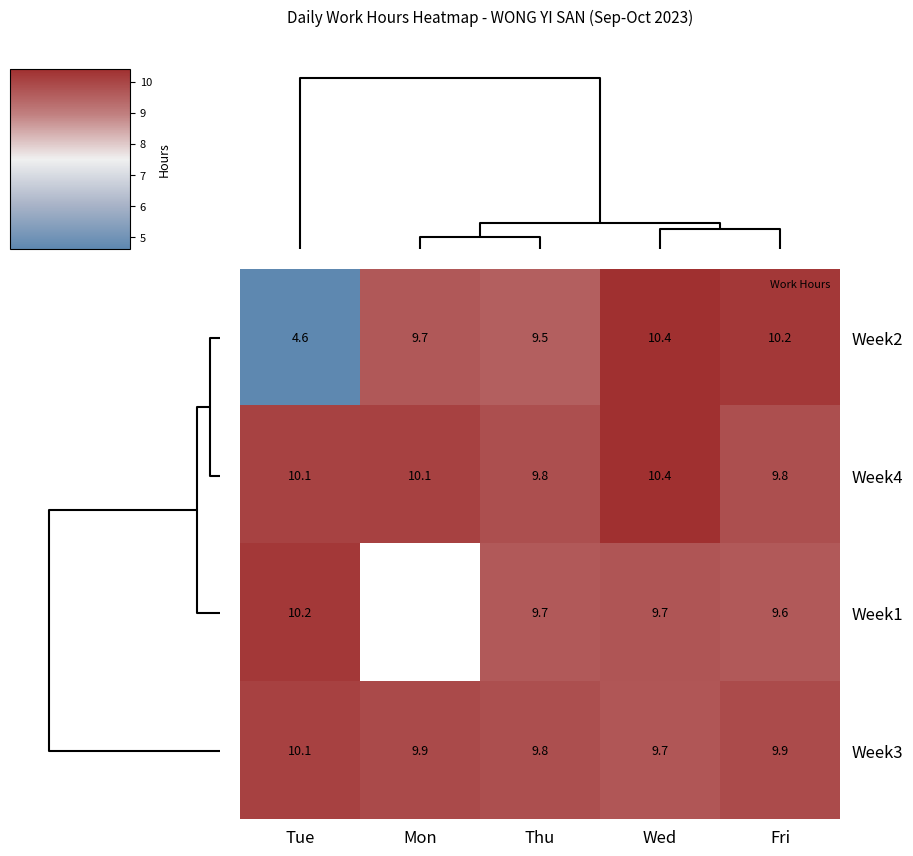

How many positive values does the Week1 series have?

4